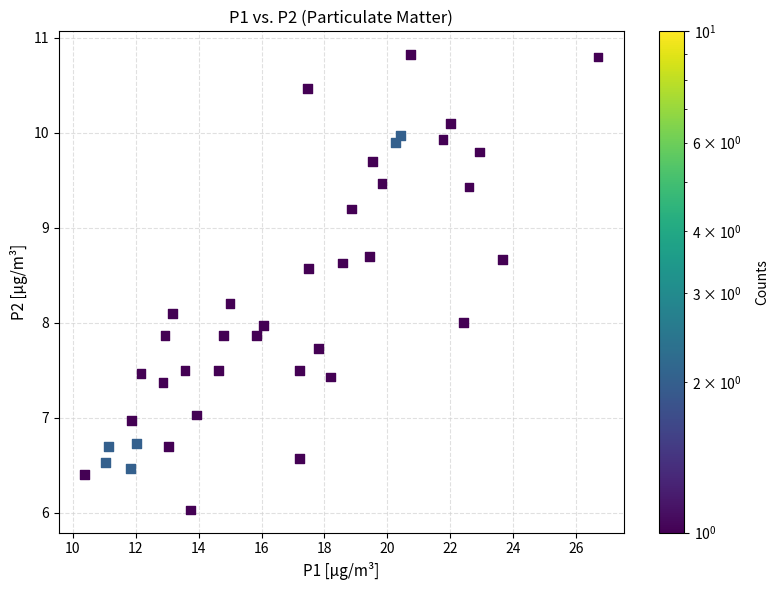

What is the range of Y values (max minus min)?

4.8